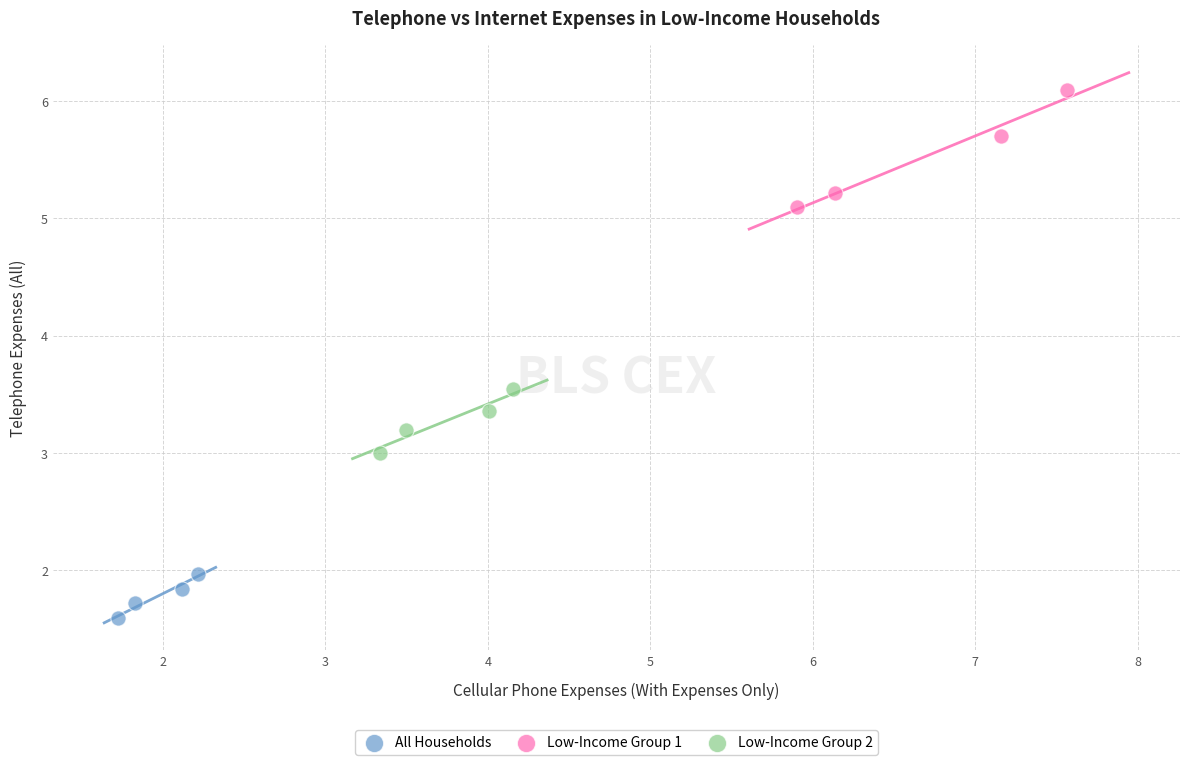

Which series contains the highest Y value?

Low-Income Group 1